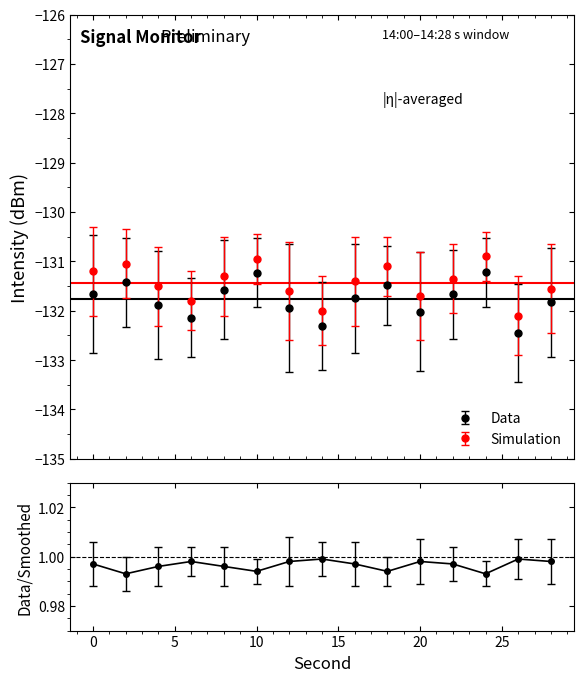

Reading left to right, list all the values displayed in this chart.

Mean Intensity (dBm): 0=-131.7	2=-131.4	4=-131.9	6=-132.1	8=-131.6	10=-131.2	12=-131.9	14=-132.3	16=-131.8	18=-131.5	20=-132.0	22=-131.7	24=-131.2	26=-132.4	28=-131.8
Smoothed Intensity (dBm): 0=-131.2	2=-131.1	4=-131.5	6=-131.8	8=-131.3	10=-130.9	12=-131.6	14=-132.0	16=-131.4	18=-131.1	20=-131.7	22=-131.3	24=-130.9	26=-132.1	28=-131.6